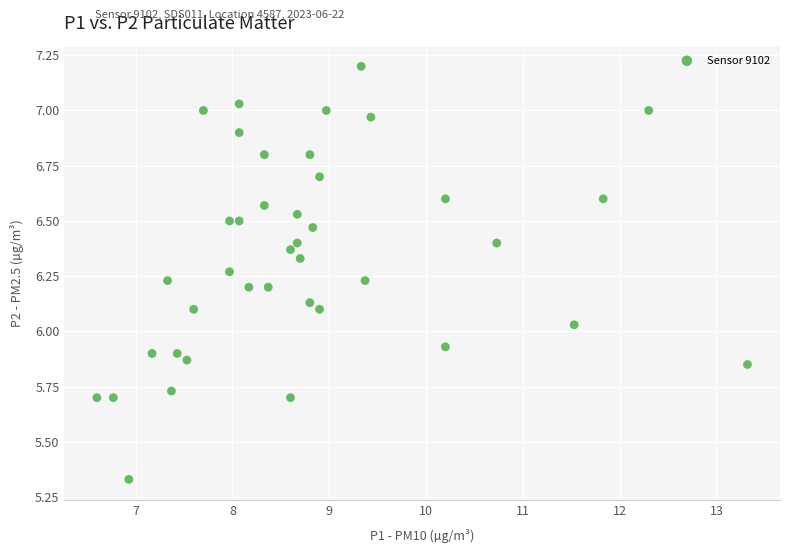

What is the range of X values (max minus min)?

6.7